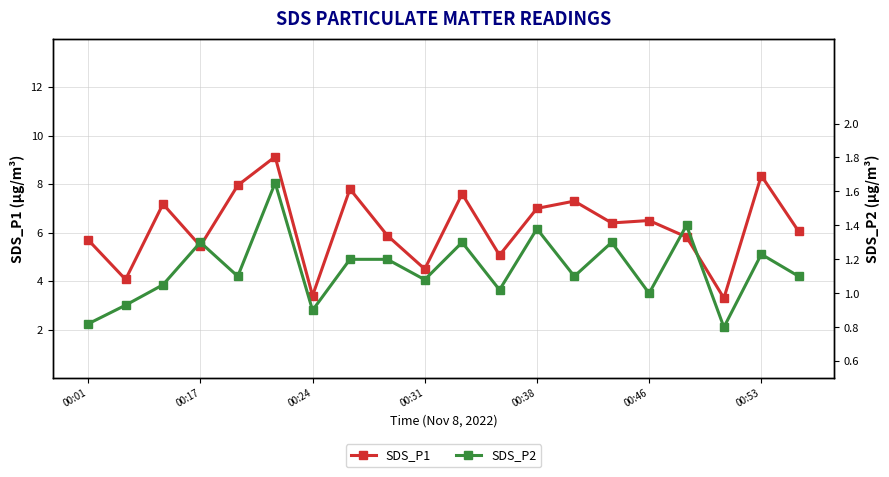

The value of SDS_P1 at 00:38 is 7.0. True or false?

True